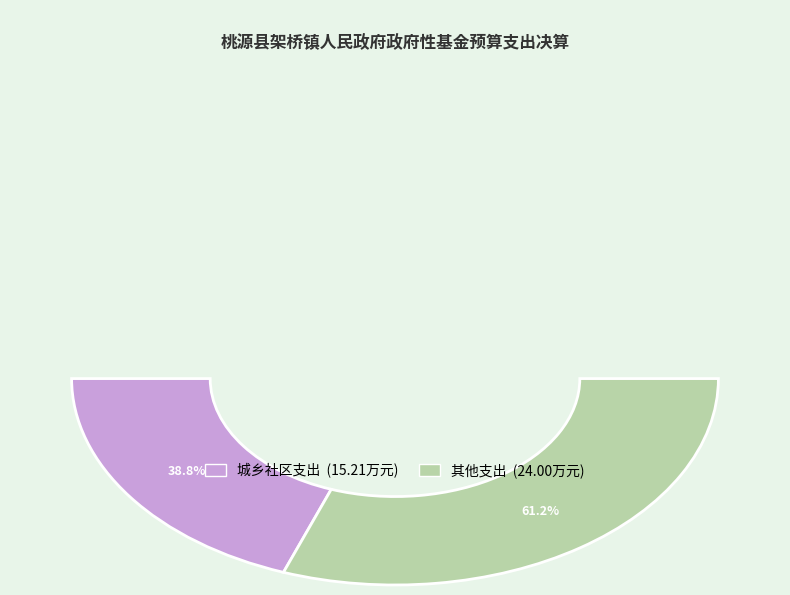

Between 其他支出 and 城乡社区支出, which is larger?

其他支出